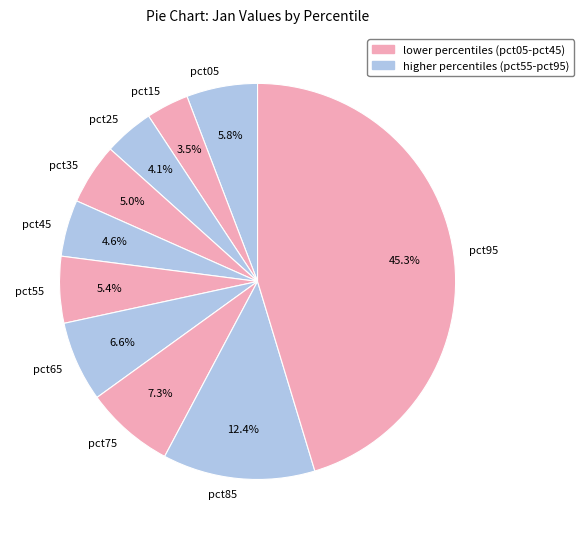

Count the number of slices in the pie.

10